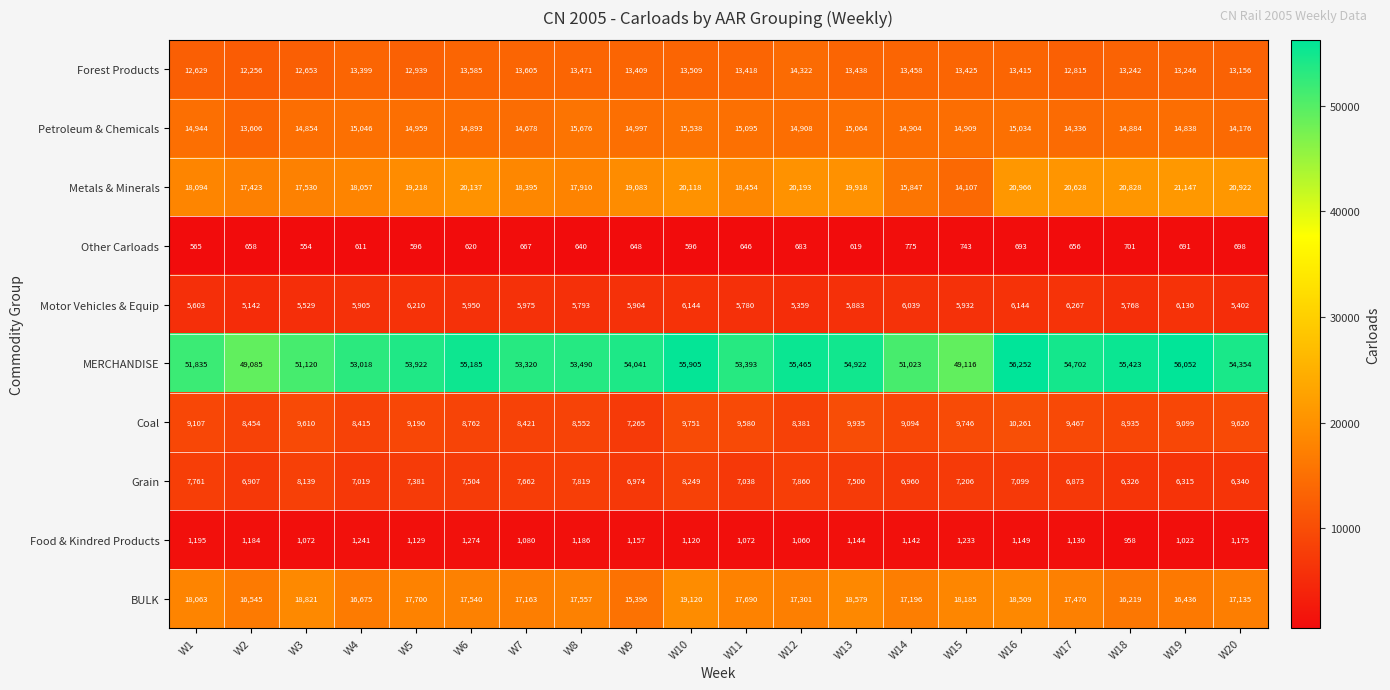

What is the sum of the Other Carloads values at W16 and W7?

1360